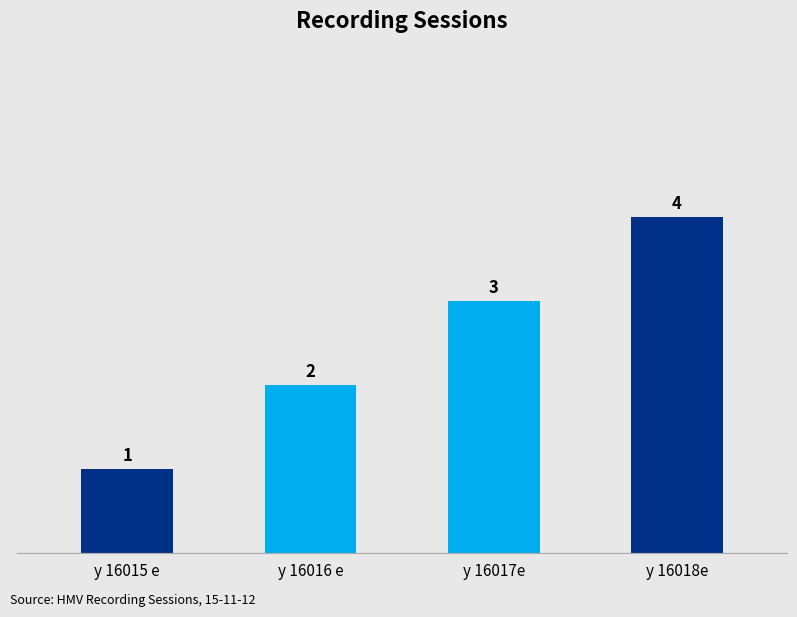

What is the sum of all values?

10